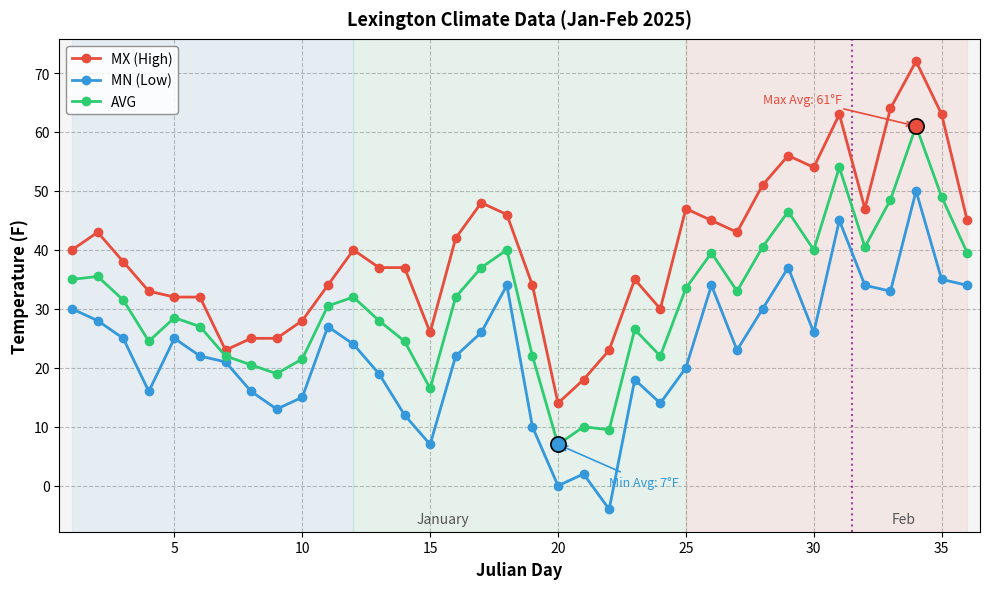

Which series has the largest total across all categories?

MX (High)